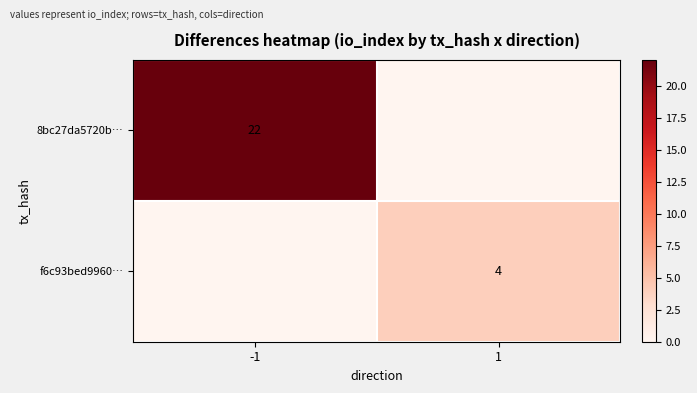

At which label does f6c93bed9960… reach its peak?

1